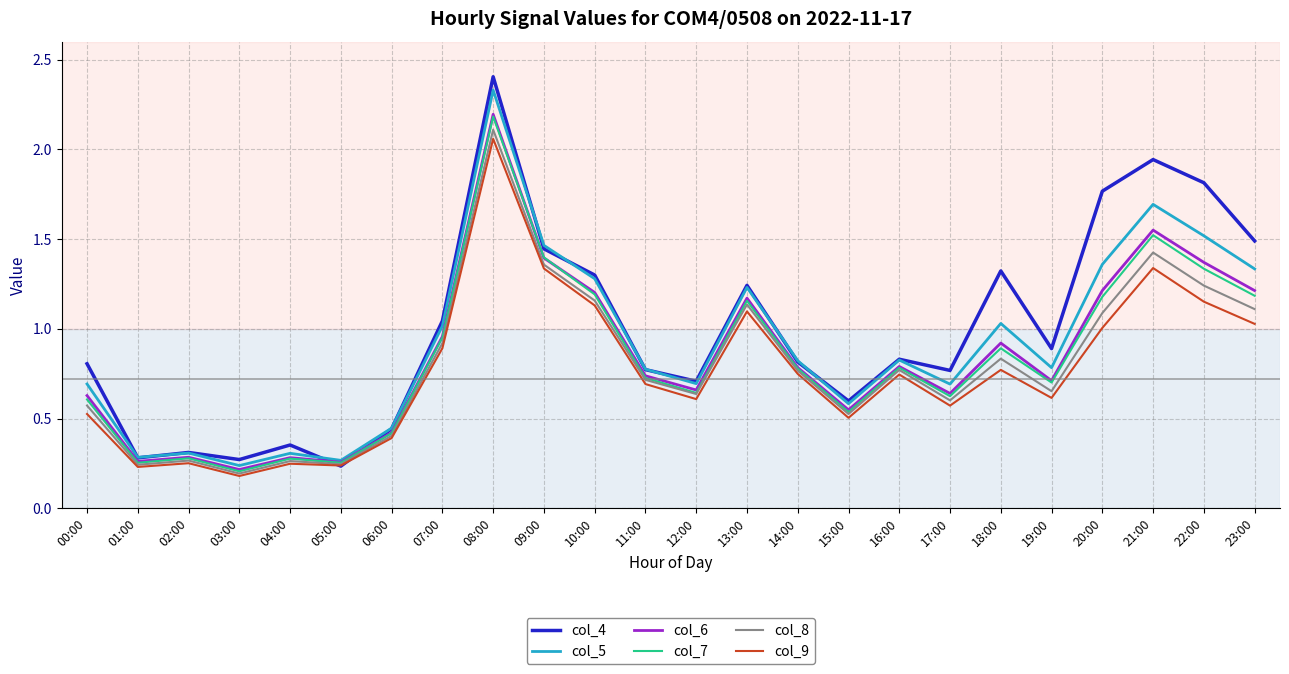

What is the total value across all series at 08:00?

13.3